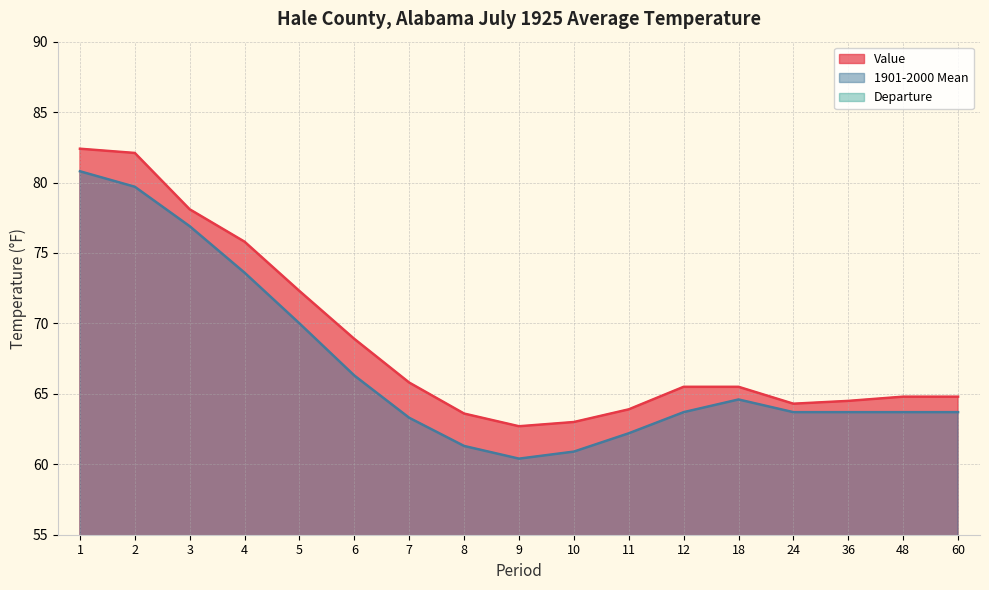

What is the difference between the Departure values at 60 and 9?

1.2